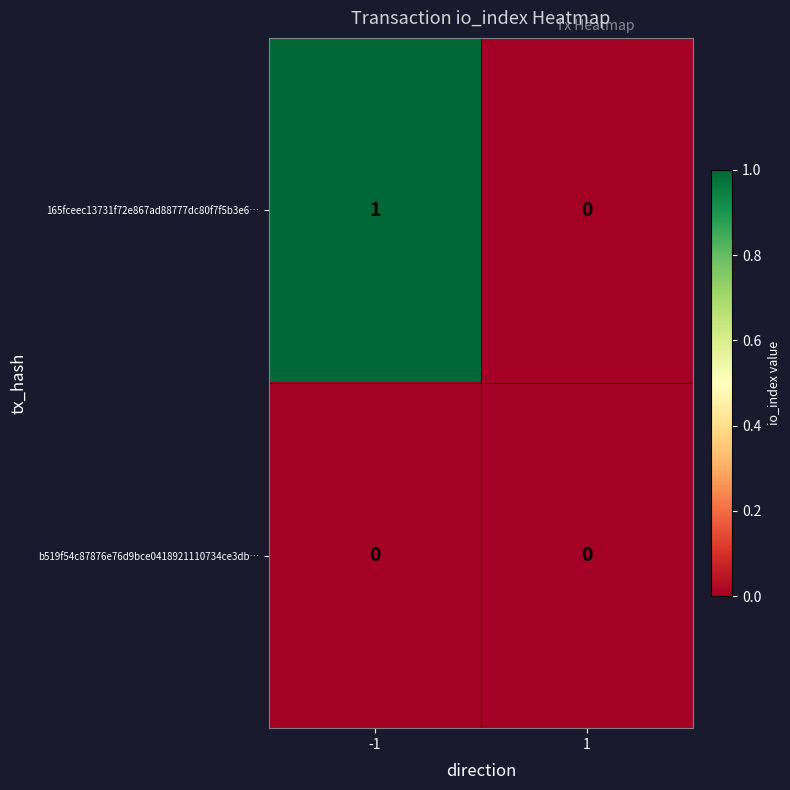

Reading right to left, what are all the values shown in this chart?

165fceec13731f72e867ad88777dc80f7f5b3e6…: 1=0	-1=1
b519f54c87876e76d9bce0418921110734ce3db…: 1=0	-1=0